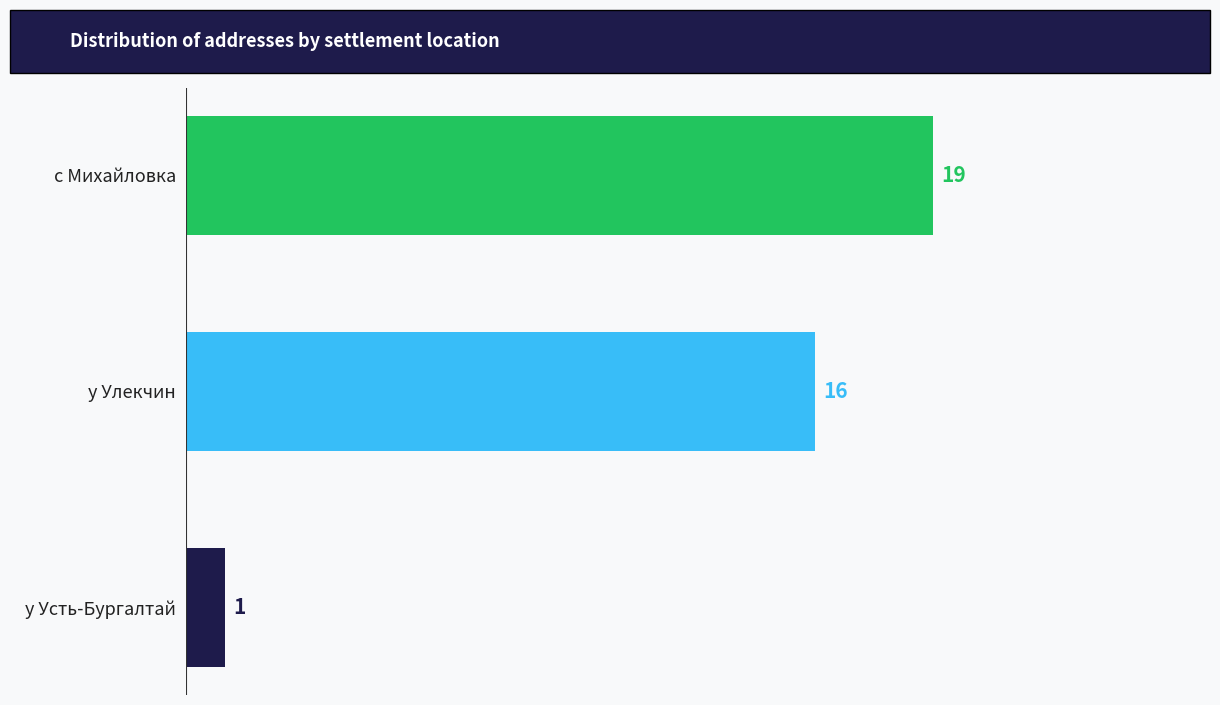

Count the number of categories in the chart.

3